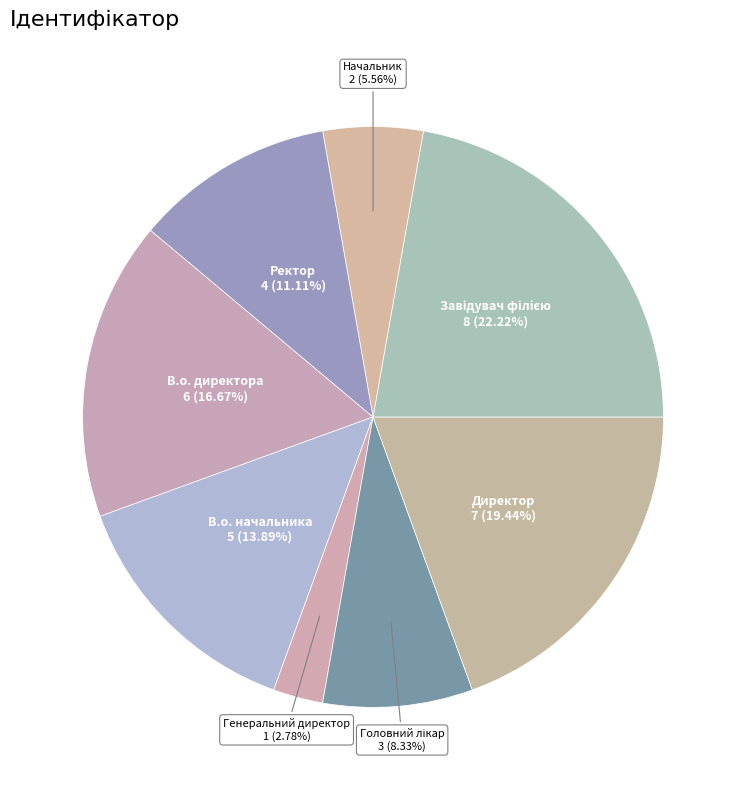

What is the ratio of the value at Директор to the value at Генеральний директор?

7.0